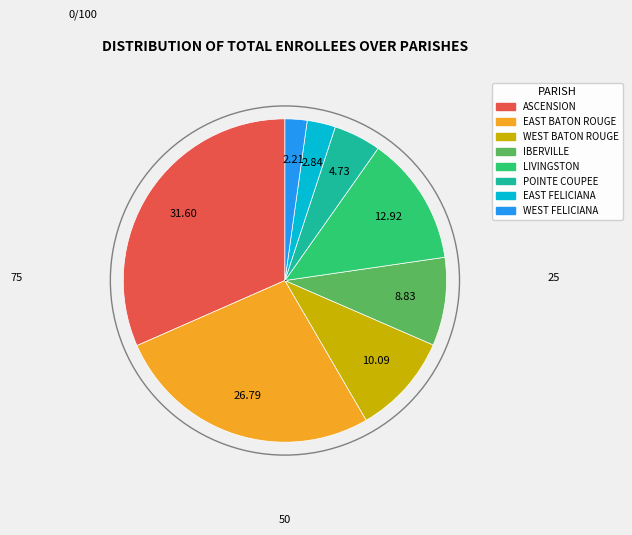

Combined, do EAST BATON ROUGE and ASCENSION account for over 50%?

Yes